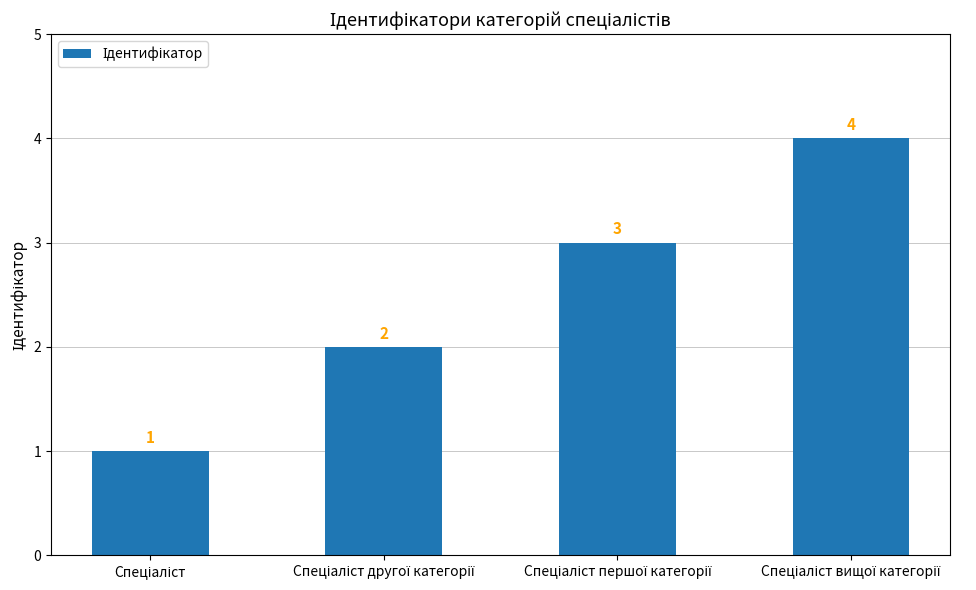

Count the values in the range 2 to 4.

3